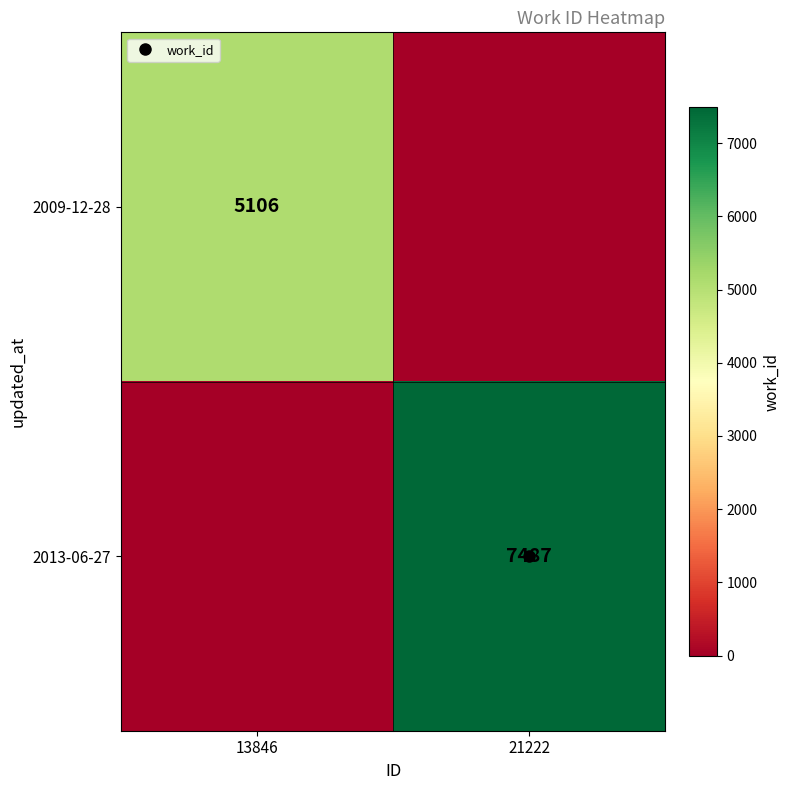

Which series has the largest range (max minus min)?

2013-06-27